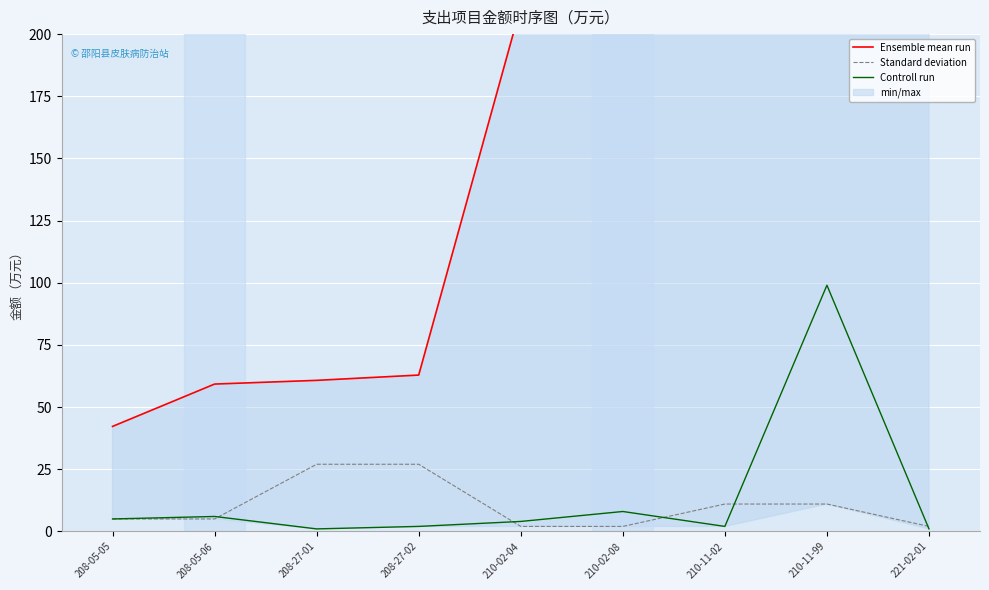

Reading right to left, extract all data points from this chart.

Ensemble mean run: 411.8	386.2	385.2	368.1	211.1	62.9	60.7	59.2	42.2
Standard deviation: 2.0	11.0	11.0	2.0	2.0	27.0	27.0	5.0	5.0
Controll run: 1.0	99.0	2.0	8.0	4.0	2.0	1.0	6.0	5.0